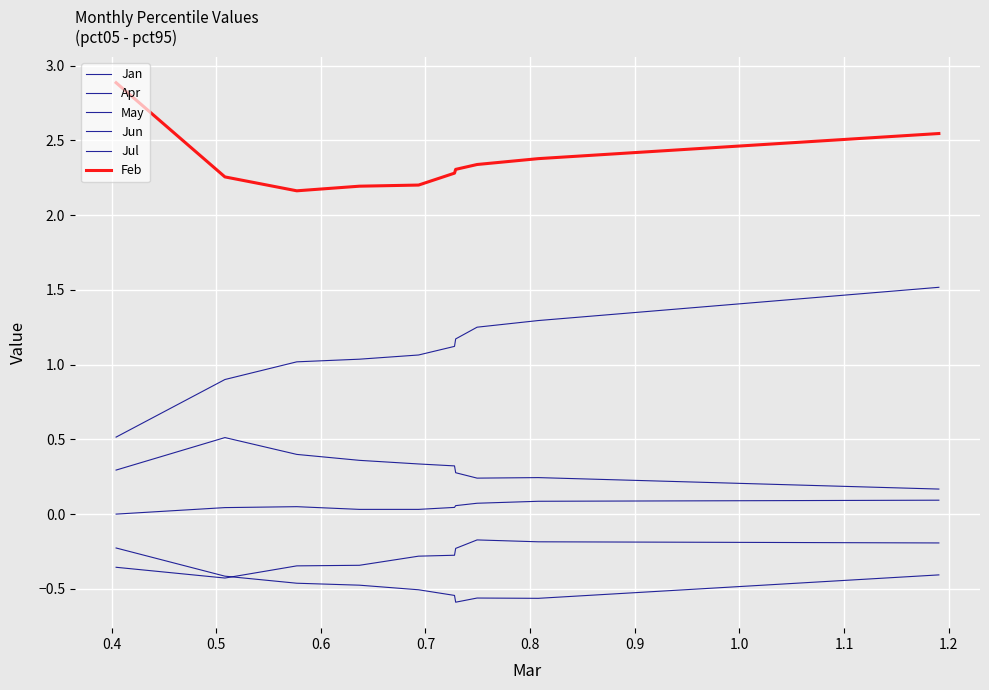

What is the label of the 3rd point from the right?

1.0